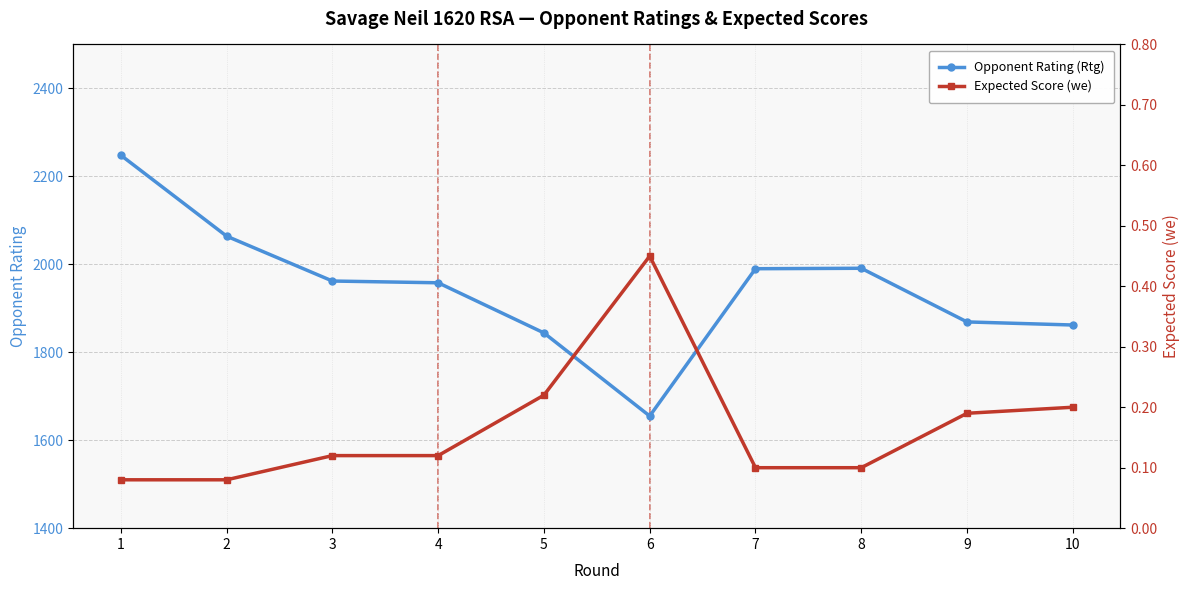

True or false: Expected Score (we) has a value of 0.1 at 9.

False